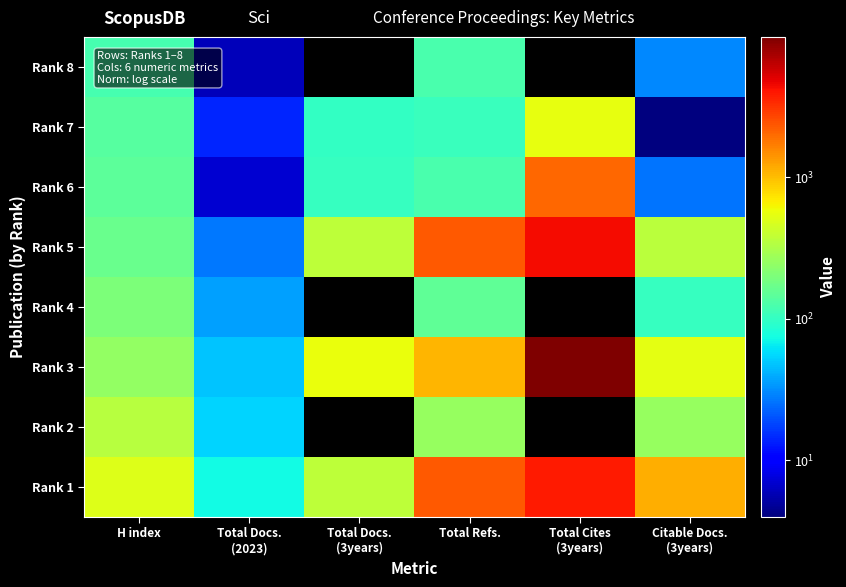

What is the total value across all series at Citable Docs.
(3years)?

2469